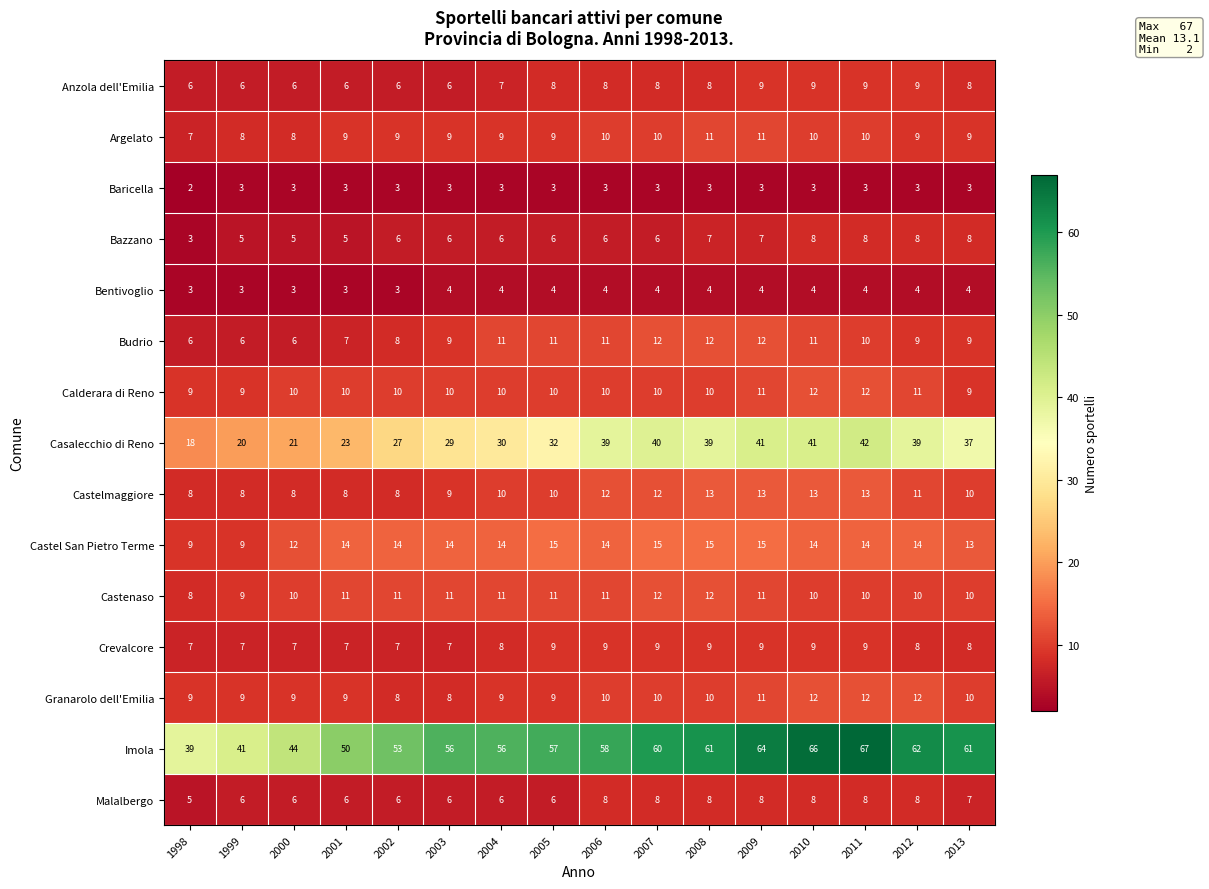

How many Crevalcore values are between 7 and 9?

16